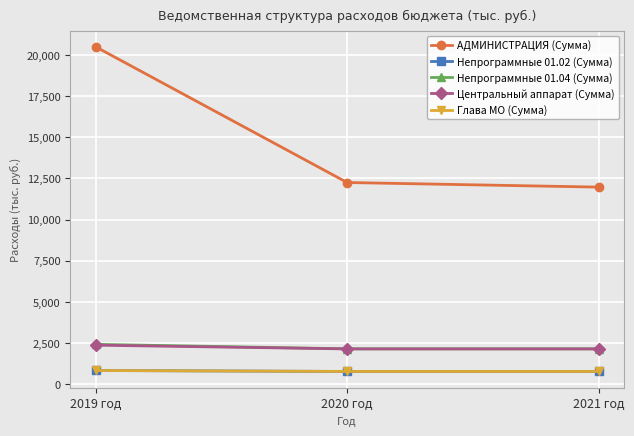

Is this an area chart (filled region under the line)?

No